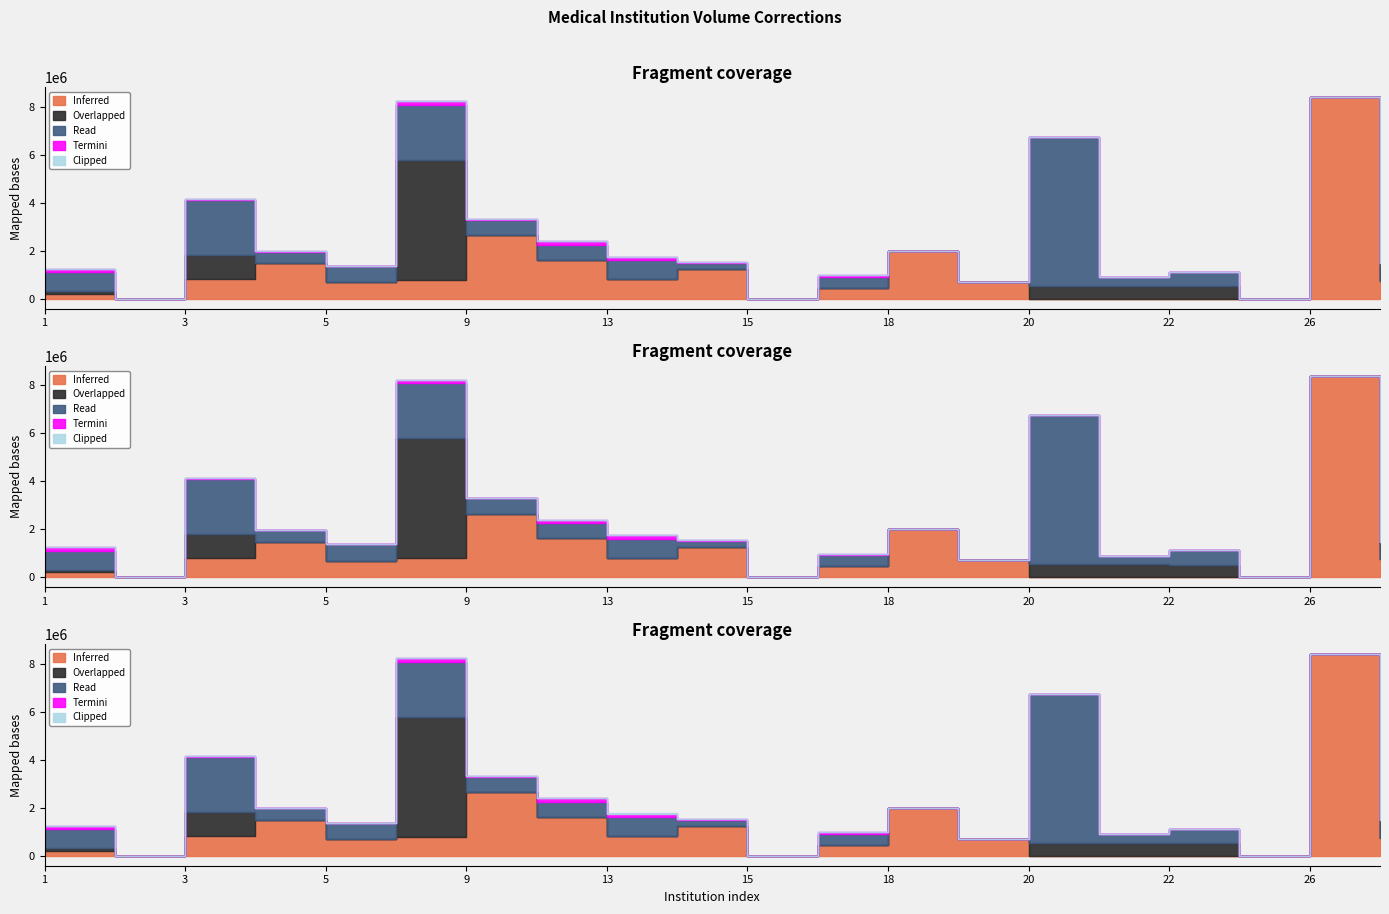

Where is the first local minimum for Read?

2